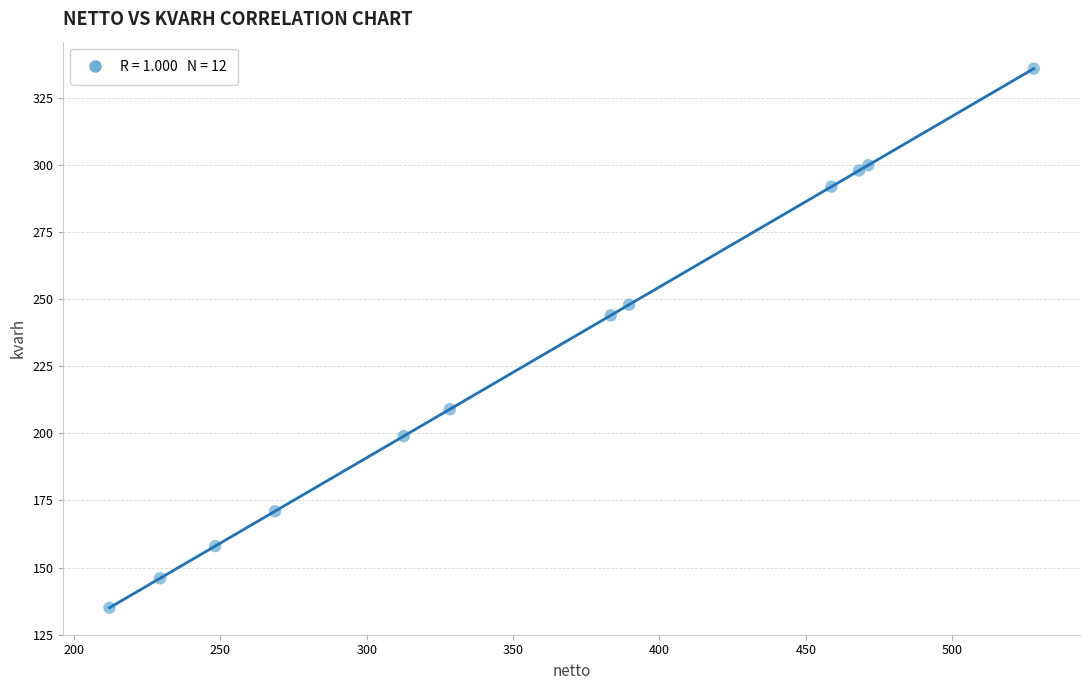

What Y value in the scatter plot is closest to 235?

244